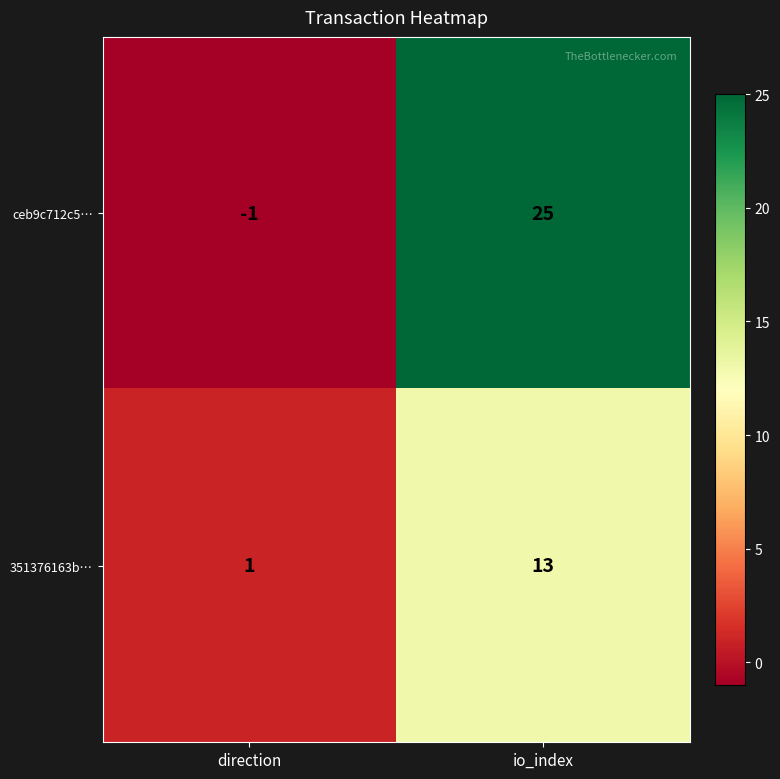

Is it true that ceb9c712c5… equals 34 at io_index?

False